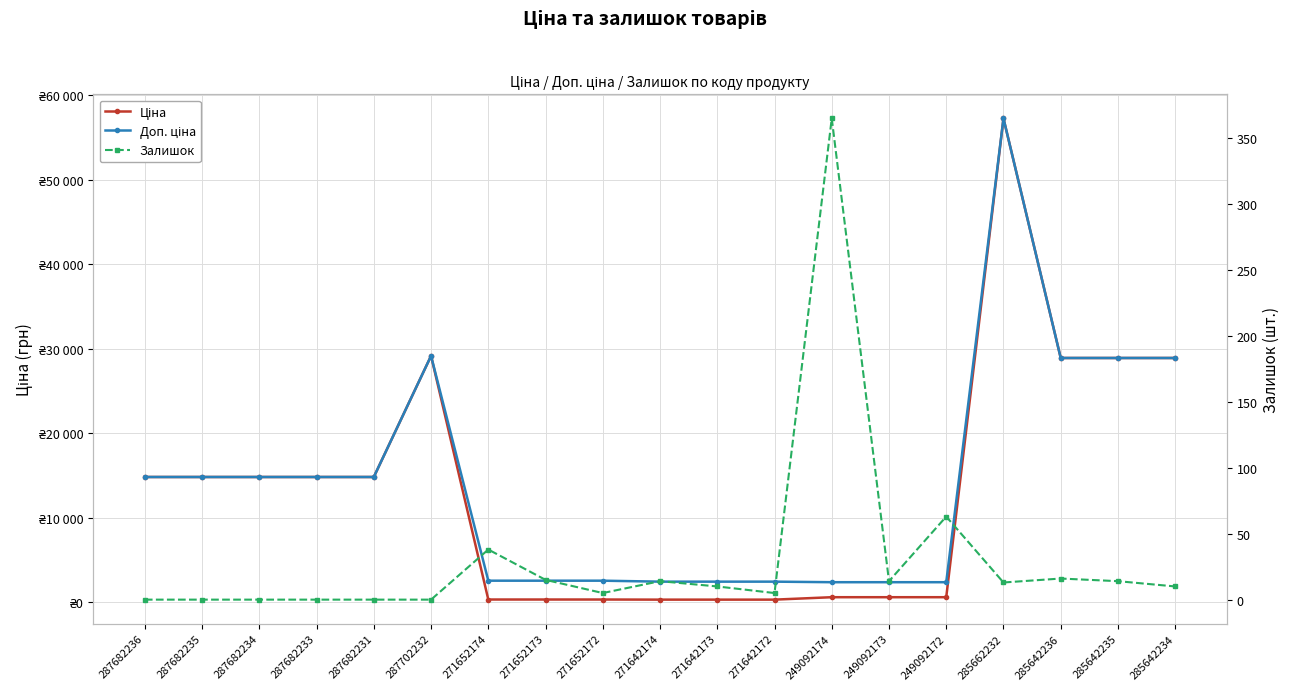

Where is the first local minimum for Залишок?

271652172